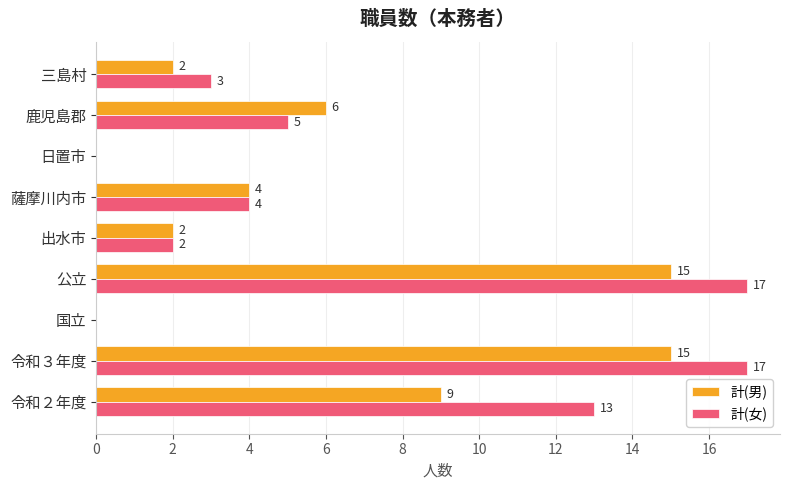

Which series changed the most between 日置市 and 鹿児島郡?

計(男)